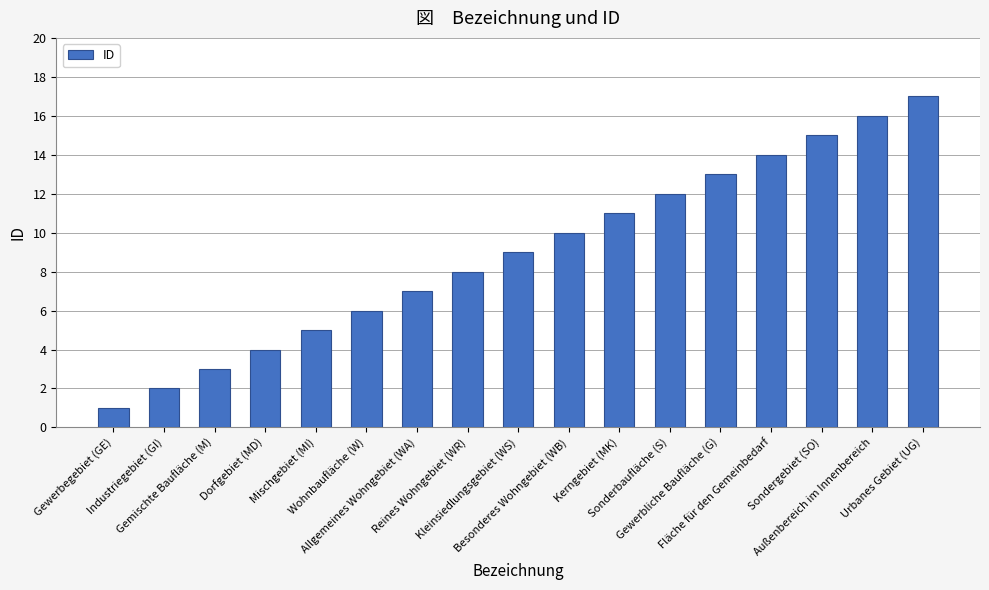

What is the difference between the maximum and minimum values?

16